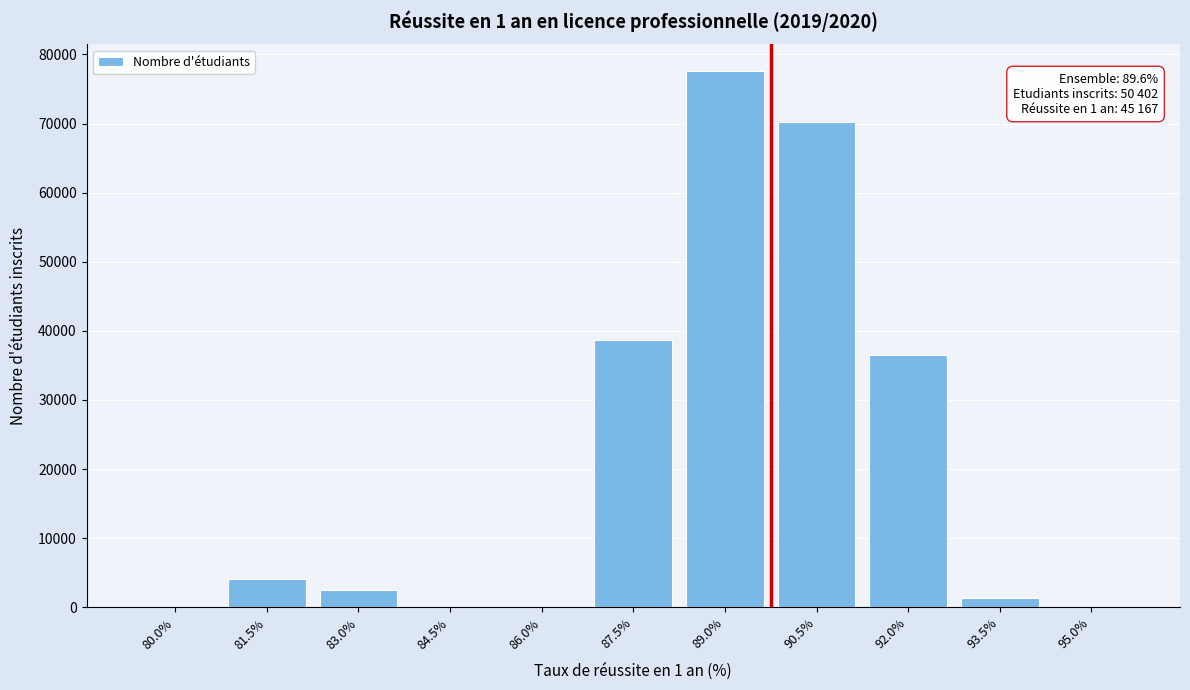

Reading right to left, what are all the values shown in this chart?

95.0%=0	93.5%=1317	92.0%=36522	90.5%=70270	89.0%=77574	87.5%=38702	86.0%=0	84.5%=0	83.0%=2538	81.5%=4086	80.0%=0